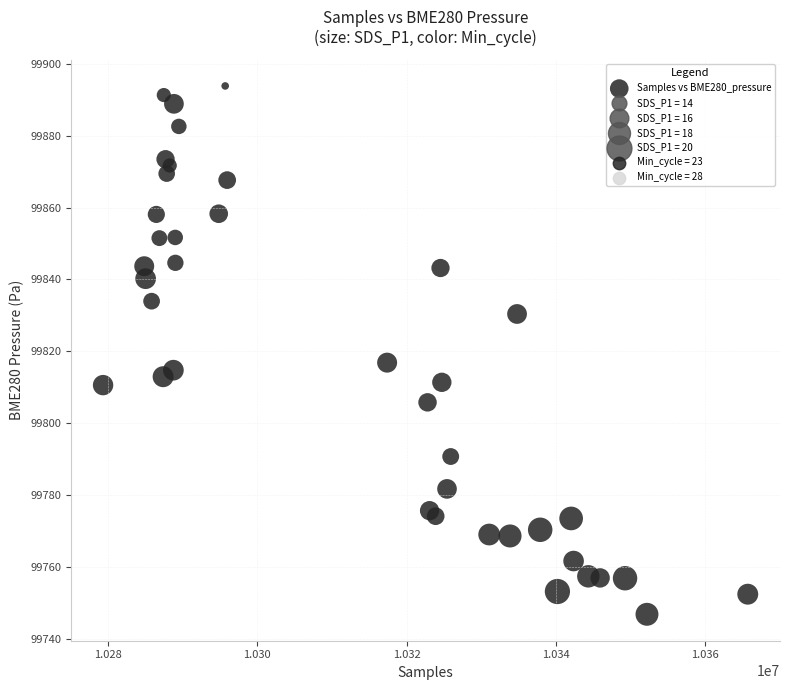

What Y value in the scatter plot is closest to 99820?

99816.9